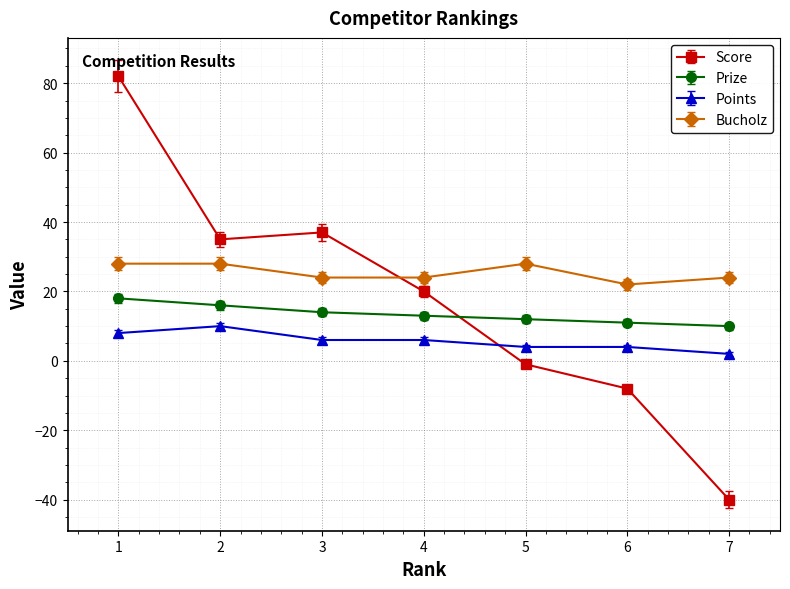

True or false: Score has a value of 20 at 3.

False